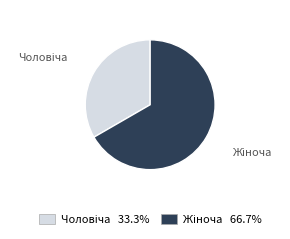

Is there a majority slice in this chart?

Yes